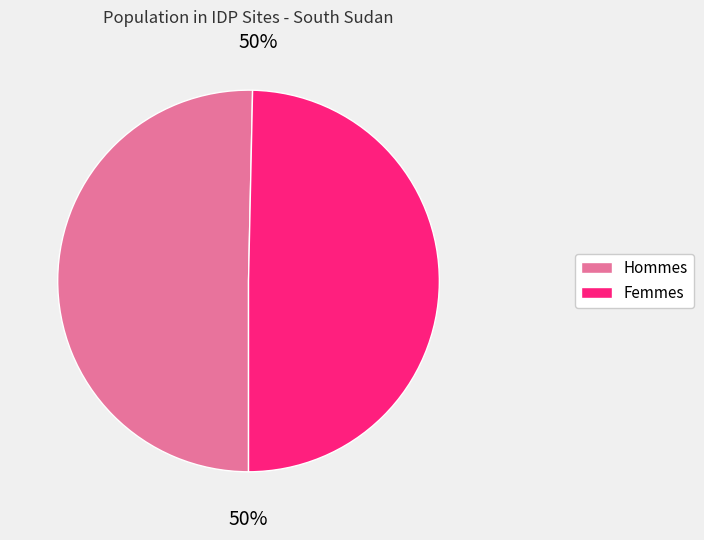

To the nearest percent, what is the average slice percentage?

50%